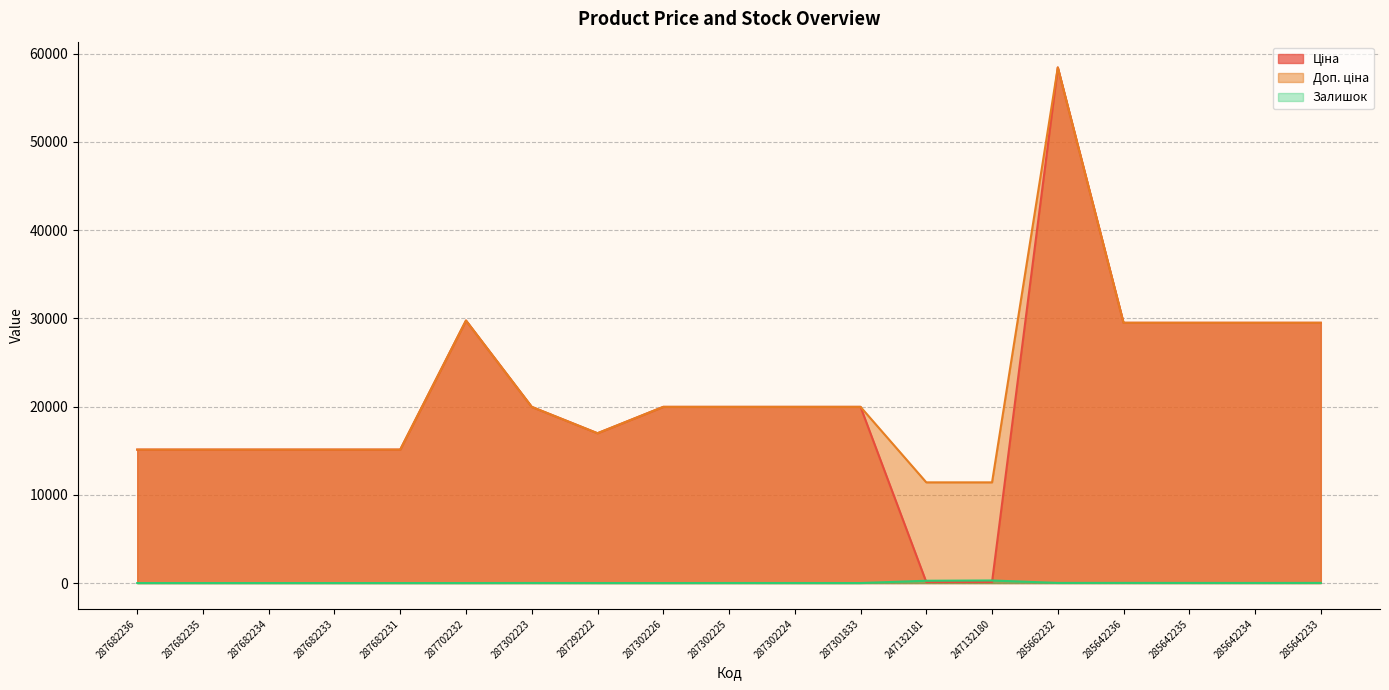

In Доп. ціна line, how many points are higher than both neighbors (excluding endpoints)?

2